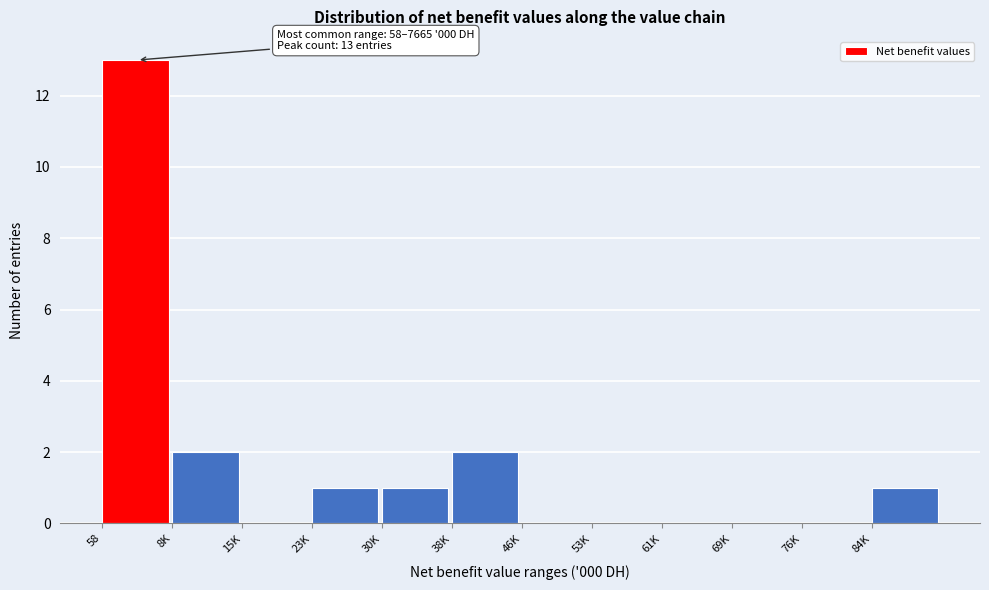

Reading right to left, transcribe all the data shown in this chart.

84K=1	76K=0	69K=0	61K=0	53K=0	46K=0	38K=2	30K=1	23K=1	15K=0	8K=2	58=13